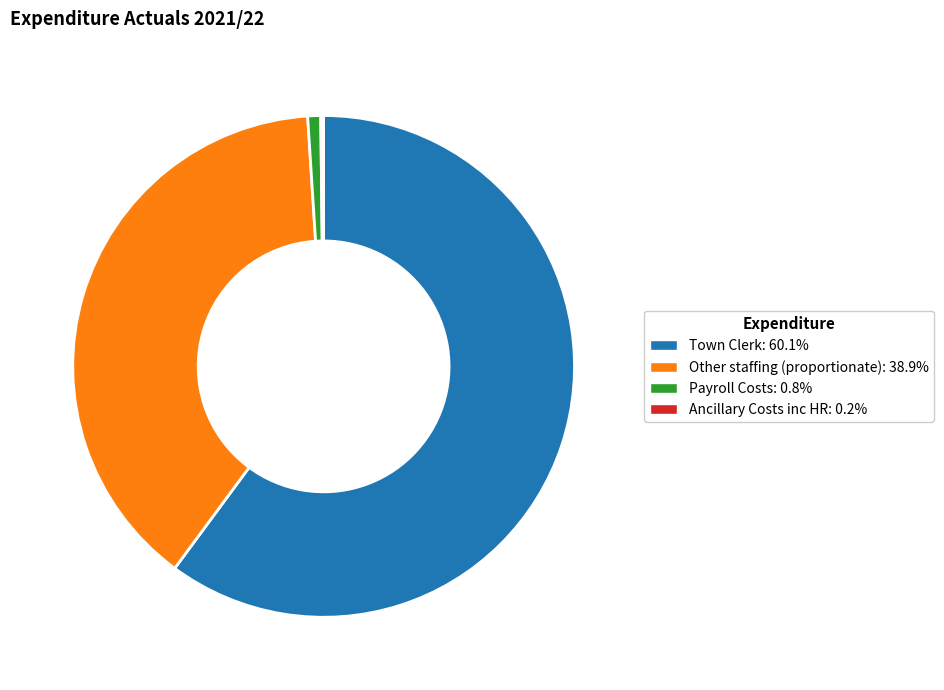

The Other staffing (proportionate) slice represents 39% of the pie. True or false?

True